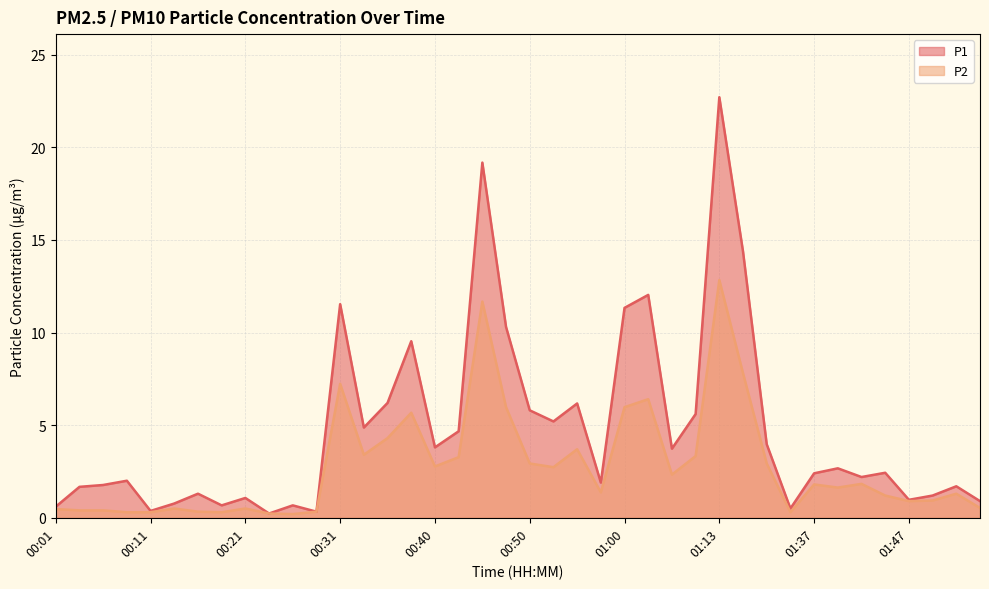

What is the sum of the P1 values at 01:16 and 01:42?

16.6